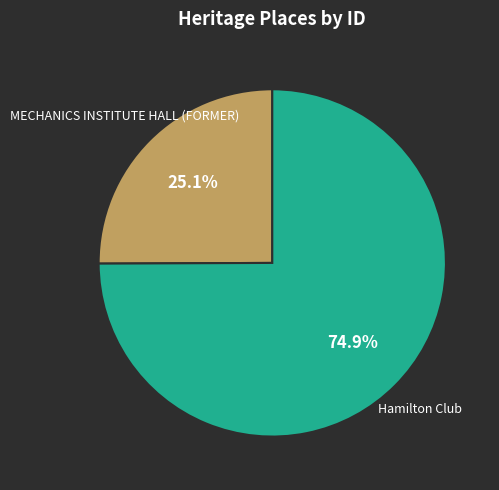

The Hamilton Club slice represents 75% of the pie. True or false?

True